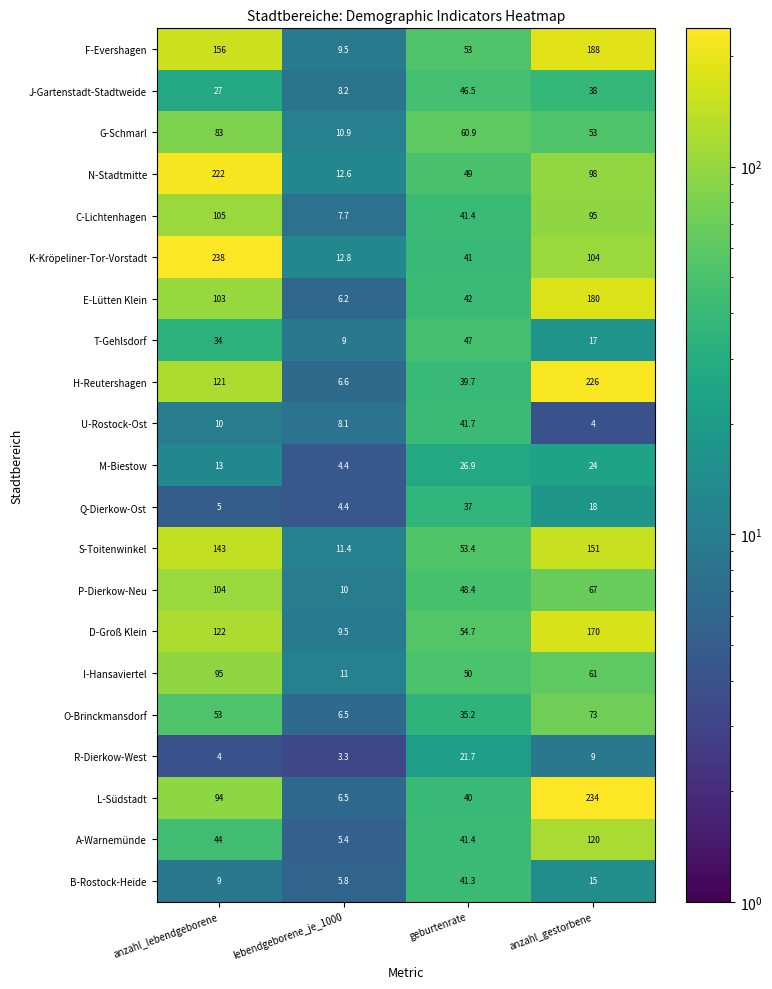

At which label does R-Dierkow-West reach its peak?

geburtenrate